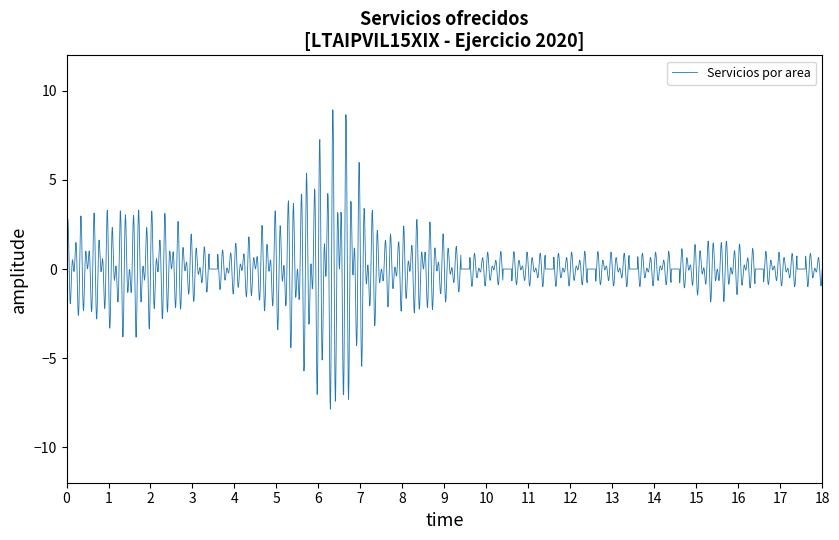

What is the greatest value displayed?

8.9